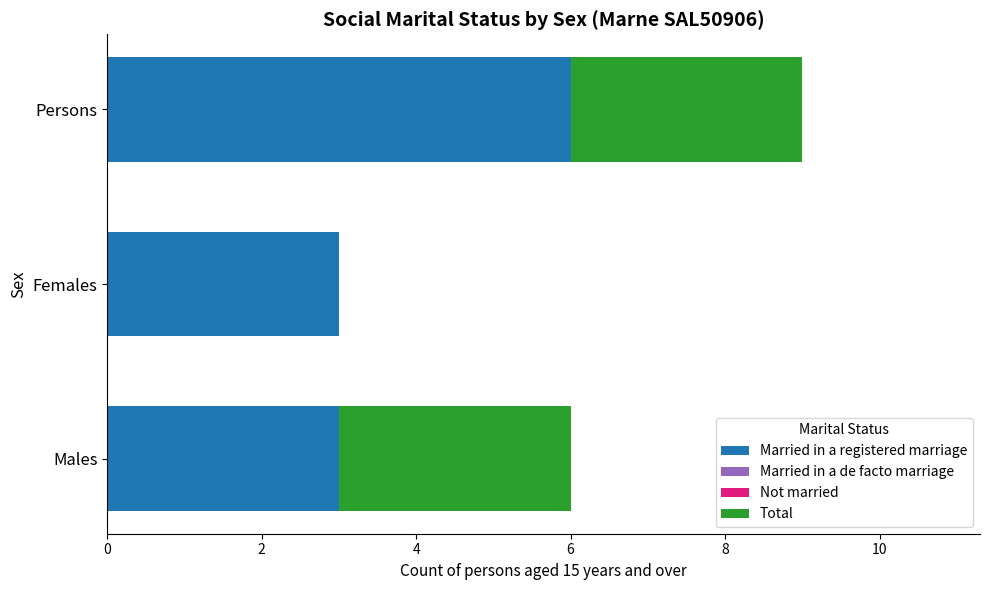

Which category has the highest value in the Married in a registered marriage series?

Persons